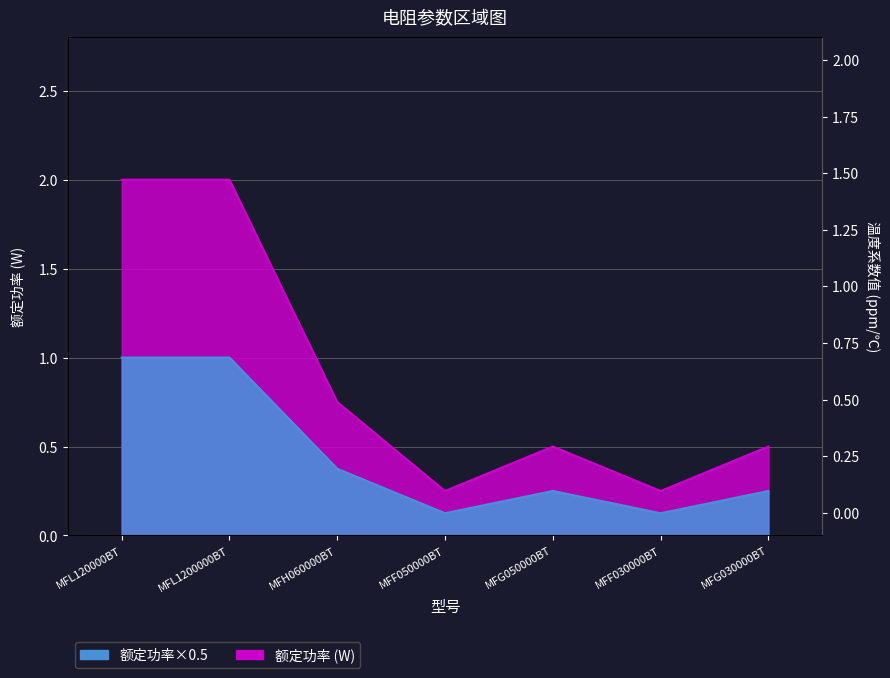

What is the label of the 2nd point from the right?

MFF030000BT